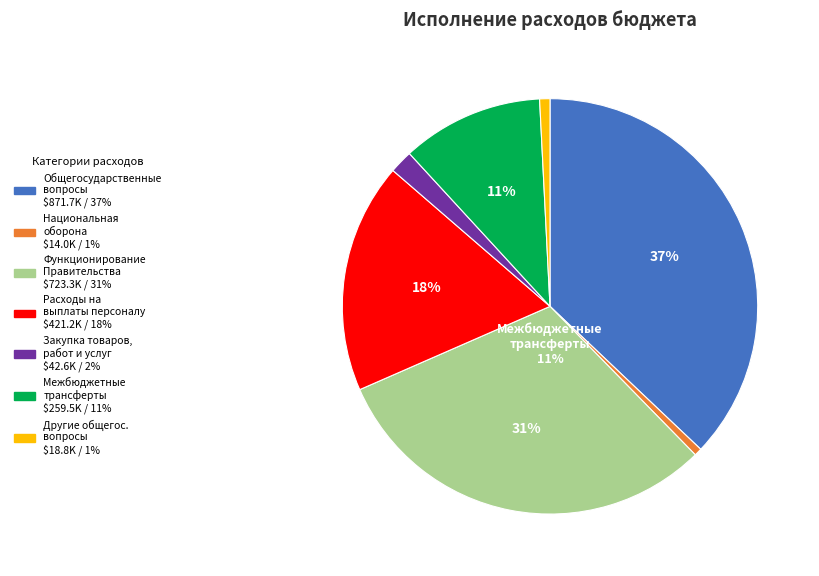

Rank the categories by value from lowest to highest.

НАЦИОНАЛЬНАЯ ОБОРОНА, Другие общегосударственные вопросы, Закупка товаров, работ и услуг, Межбюджетные трансферты, Расходы на выплаты персоналу, Функционирование Правительства, ОБЩЕГОСУДАРСТВЕННЫЕ ВОПРОСЫ